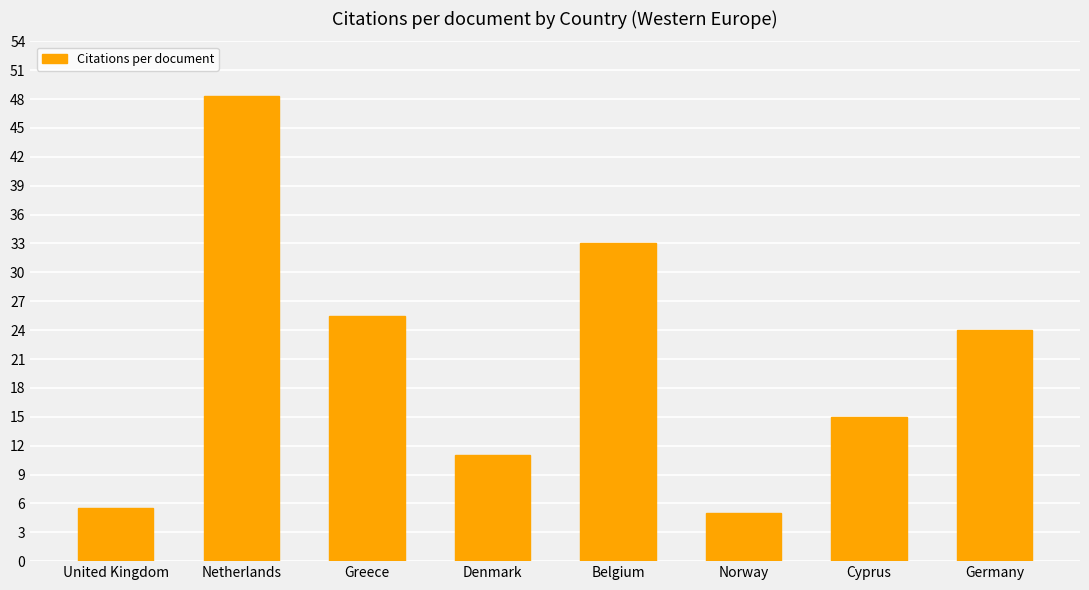

Rank the categories by value from highest to lowest.

Netherlands, Belgium, Greece, Germany, Cyprus, Denmark, United Kingdom, Norway